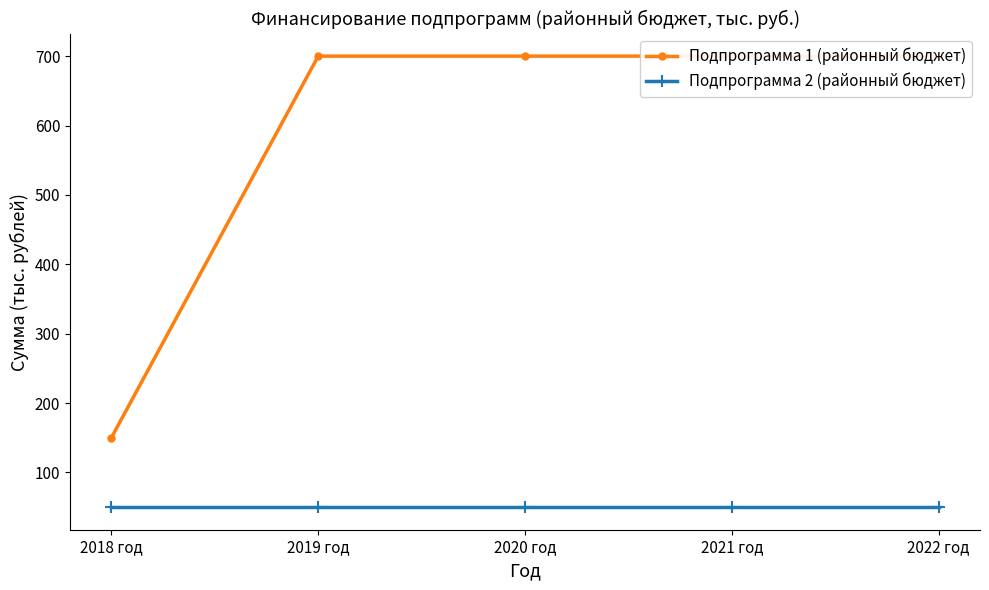

At which label does Подпрограмма 1 (районный бюджет) reach its peak?

2019 год